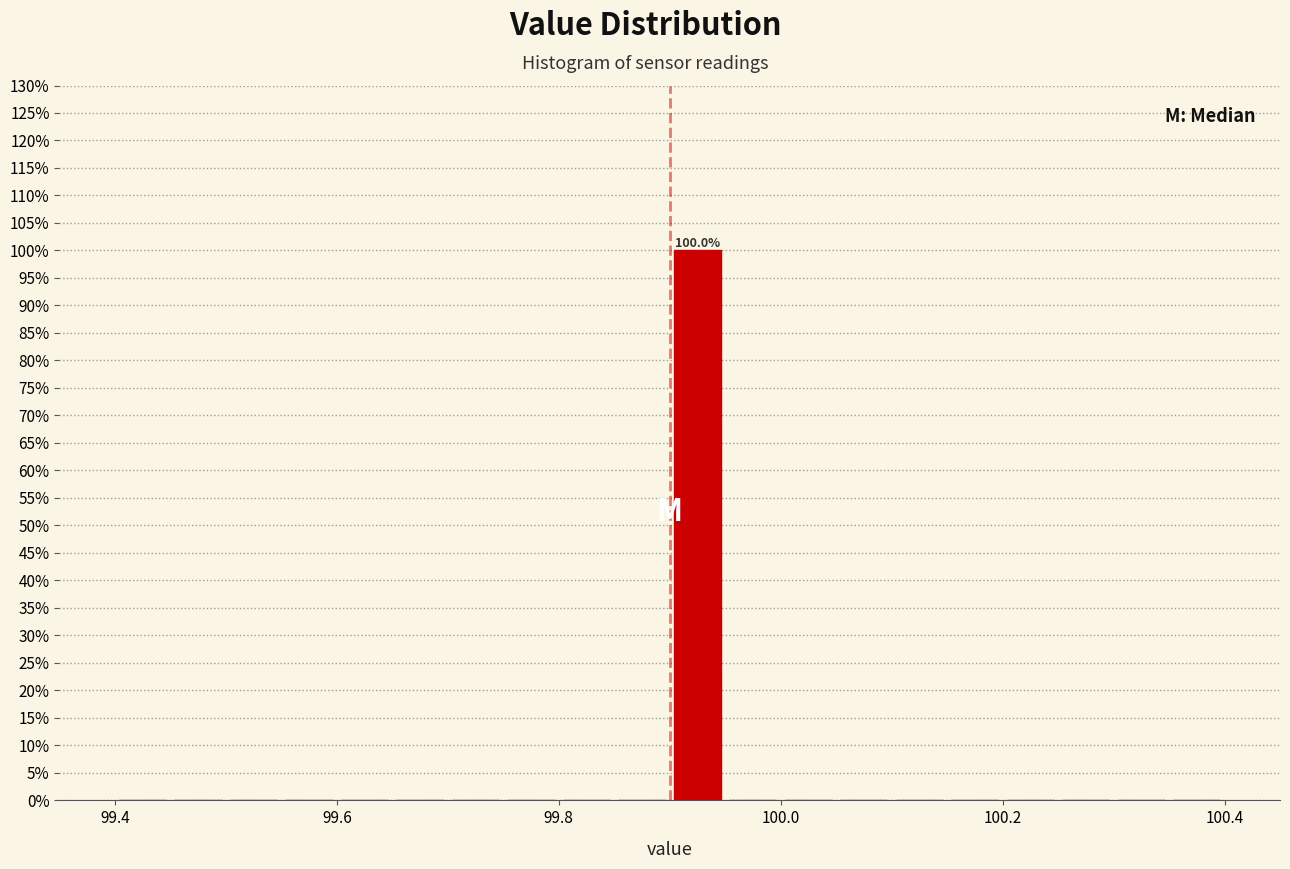

Read against the x-axis, roughly where is the centre of the tallest bar?

99.92